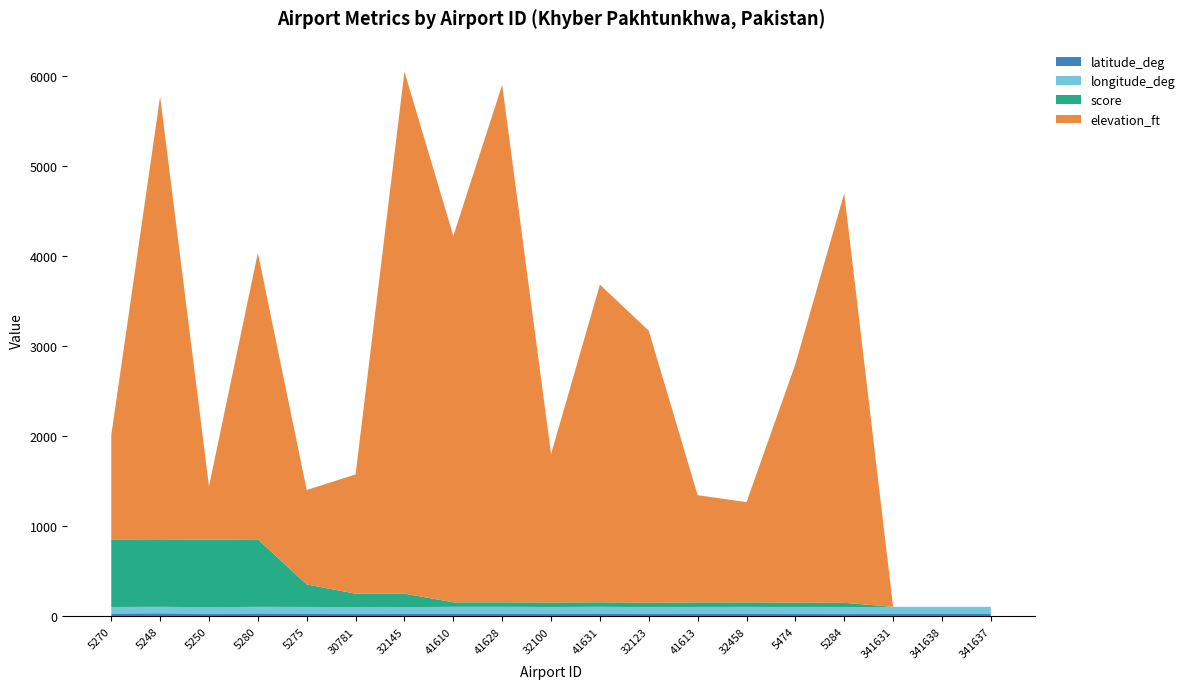

Reading right to left, what are all the values shown in this chart?

latitude_deg: 341637=34.2	341638=34.2	341631=34.2	5284=32.3	5474=33.4	32458=34.0	41613=34.0	32123=33.0	41631=34.3	32100=33.6	41628=34.0	41610=34.1	32145=33.9	30781=33.0	5275=34.1	5280=34.8	5250=31.9	5248=35.9	5270=34.0
longitude_deg: 341637=73.2	341638=73.2	341631=73.3	5284=69.6	5474=70.6	32458=72.6	41613=72.0	32123=70.1	41631=73.2	32100=71.4	41628=73.5	41610=73.2	32145=70.1	30781=70.5	5275=72.0	5280=72.4	5250=70.9	5248=71.8	5270=71.5
score: 341637=0.0	341638=0.0	341631=0.0	5284=50.0	5474=50.0	32458=50.0	41613=50.0	32123=50.0	41631=50.0	32100=50.0	41628=50.0	41610=50.0	32145=150.0	30781=150.0	5275=250.0	5280=750.0	5250=750.0	5248=750.0	5270=750.0
elevation_ft: 341637=0.0	341638=0.0	341631=0.0	5284=4550.0	5474=2650.0	32458=1114.0	41613=1192.0	32123=3022.0	41631=3530.0	32100=1650.0	41628=5750.0	41610=4072.0	32145=5800.0	30781=1325.0	5275=1050.0	5280=3183.0	5250=594.0	5248=4920.0	5270=1158.0